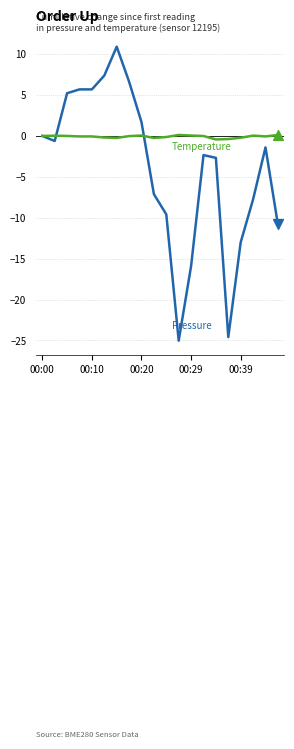

What is the minimum value shown in the chart?

-25.0